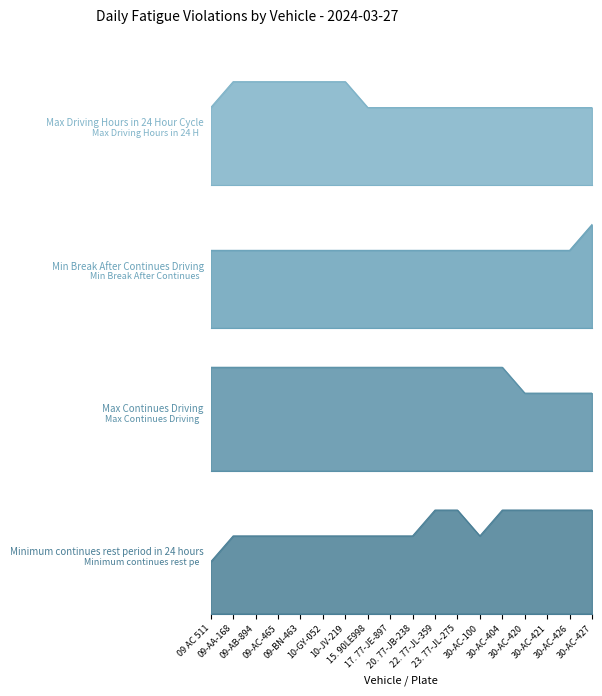

Does the chart have visible grid lines?

No